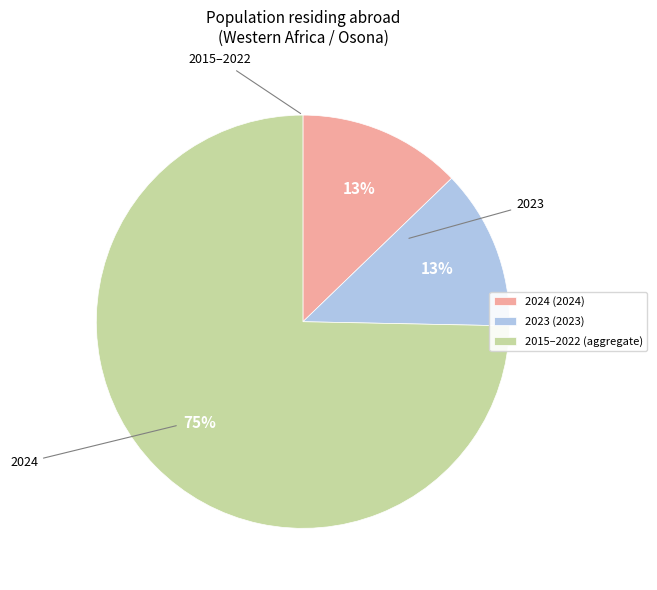

What is the largest slice in the pie chart?

2015–2022 (aggregate)